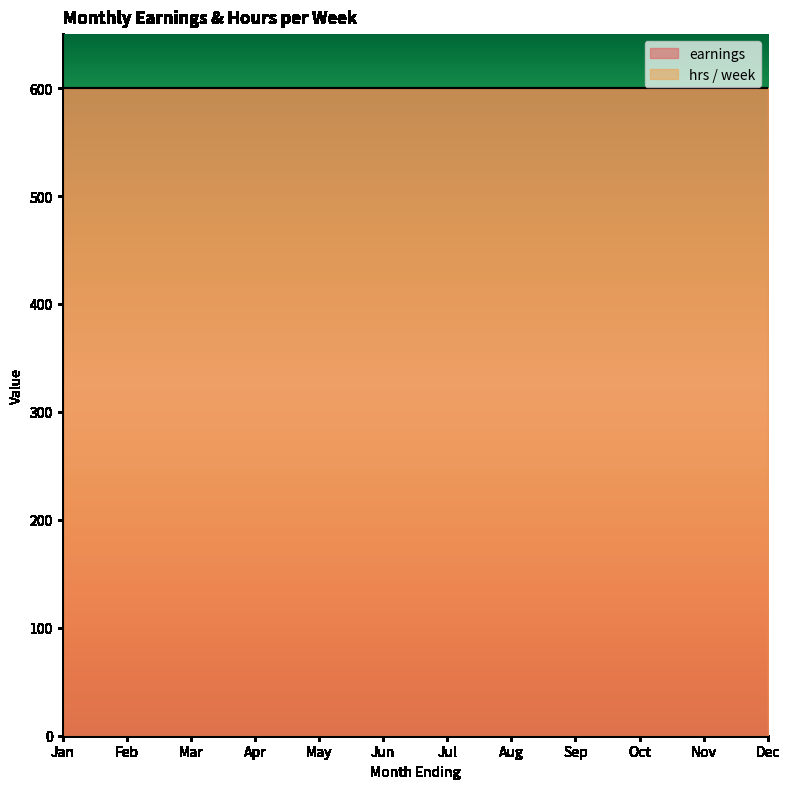

True or false: hrs / week and earnings intersect in this chart.

False